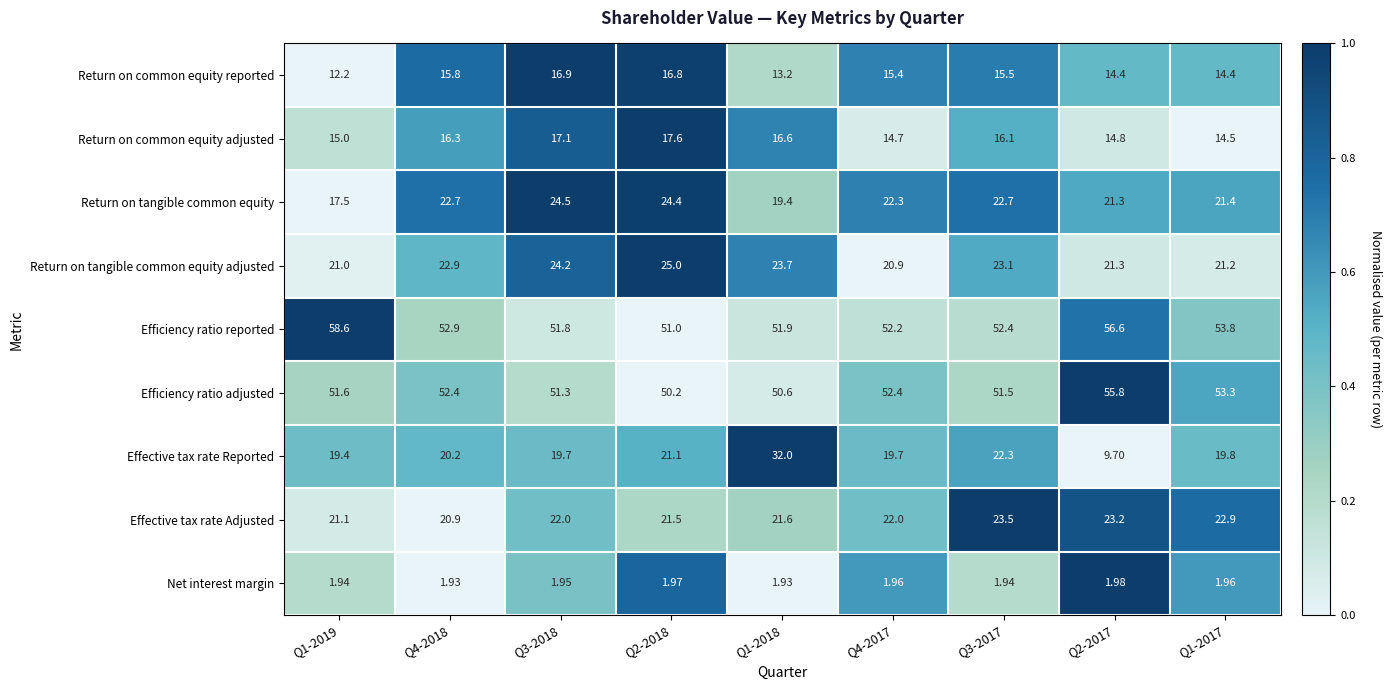

Which series changed the most between Q1-2019 and Q4-2018?

Efficiency ratio reported